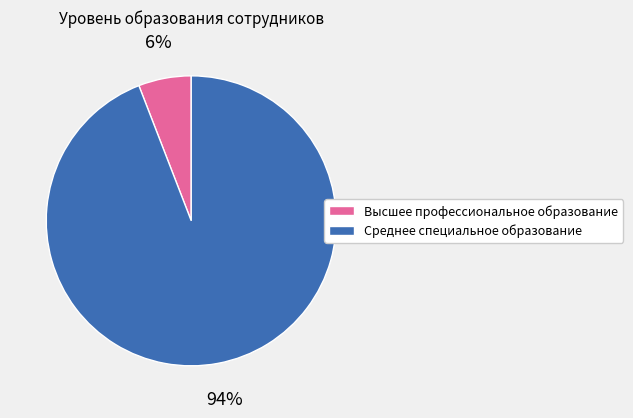

Which slice is the smallest?

Высшее профессиональное образование